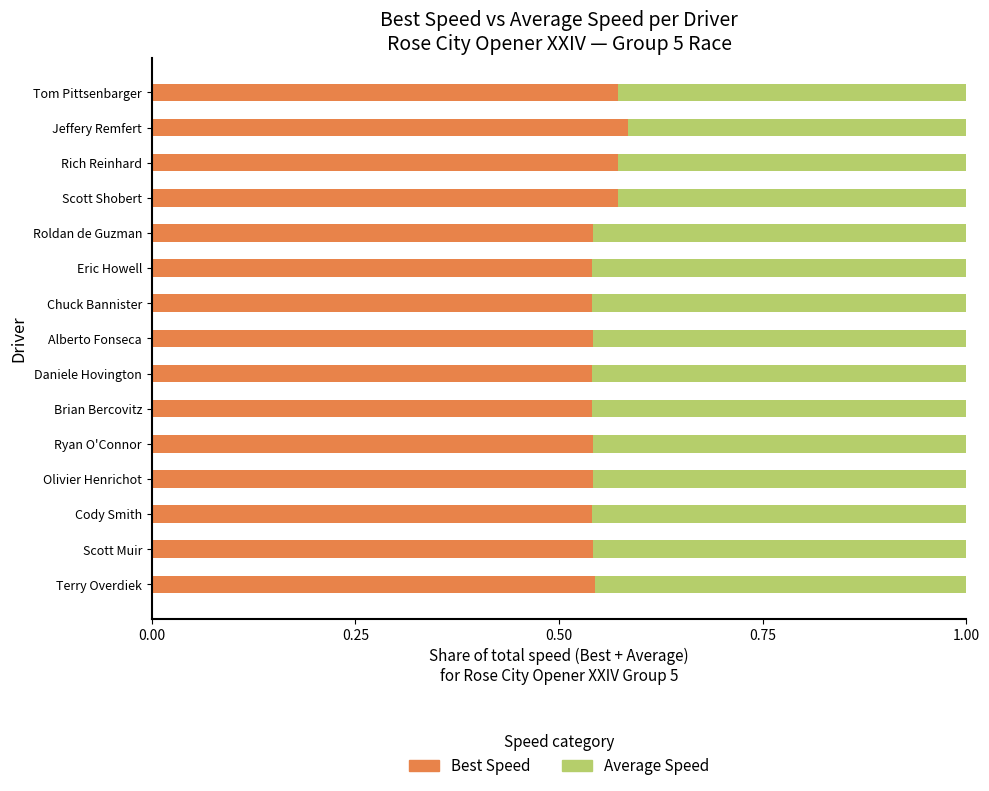

What is the sum of the Best Speed values at Ryan O'Connor and Eric Howell?

1.1